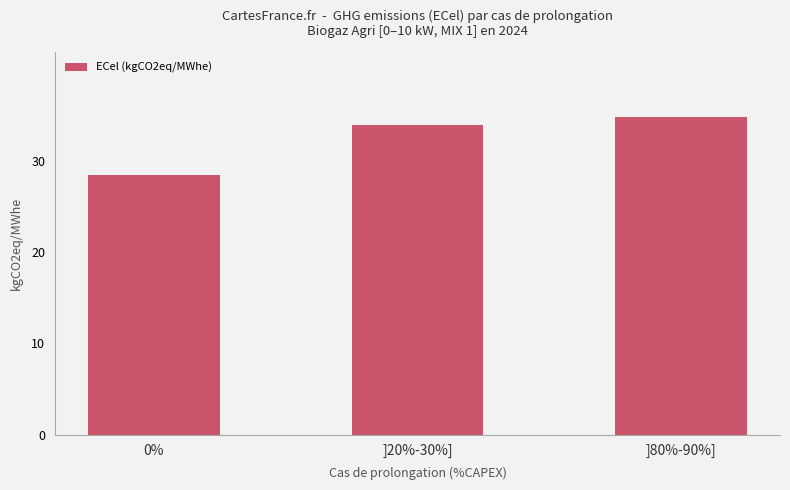

What is the change in value from ]20%-30%] to ]80%-90%]?

+0.9